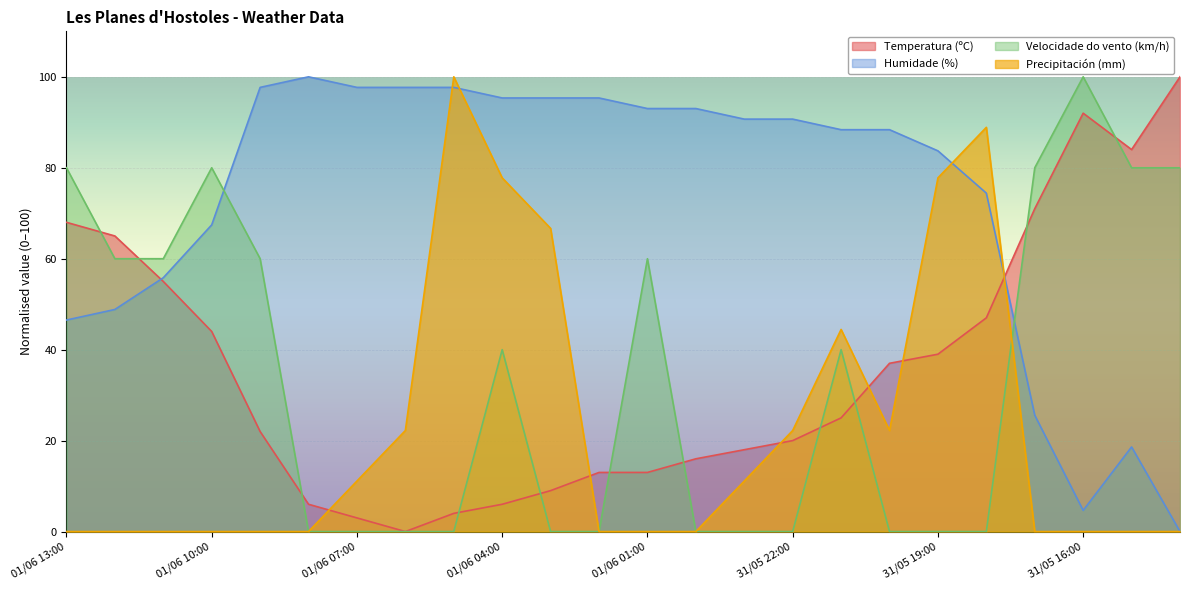

How many values in the Temperatura (ºC) series exceed 25?

12